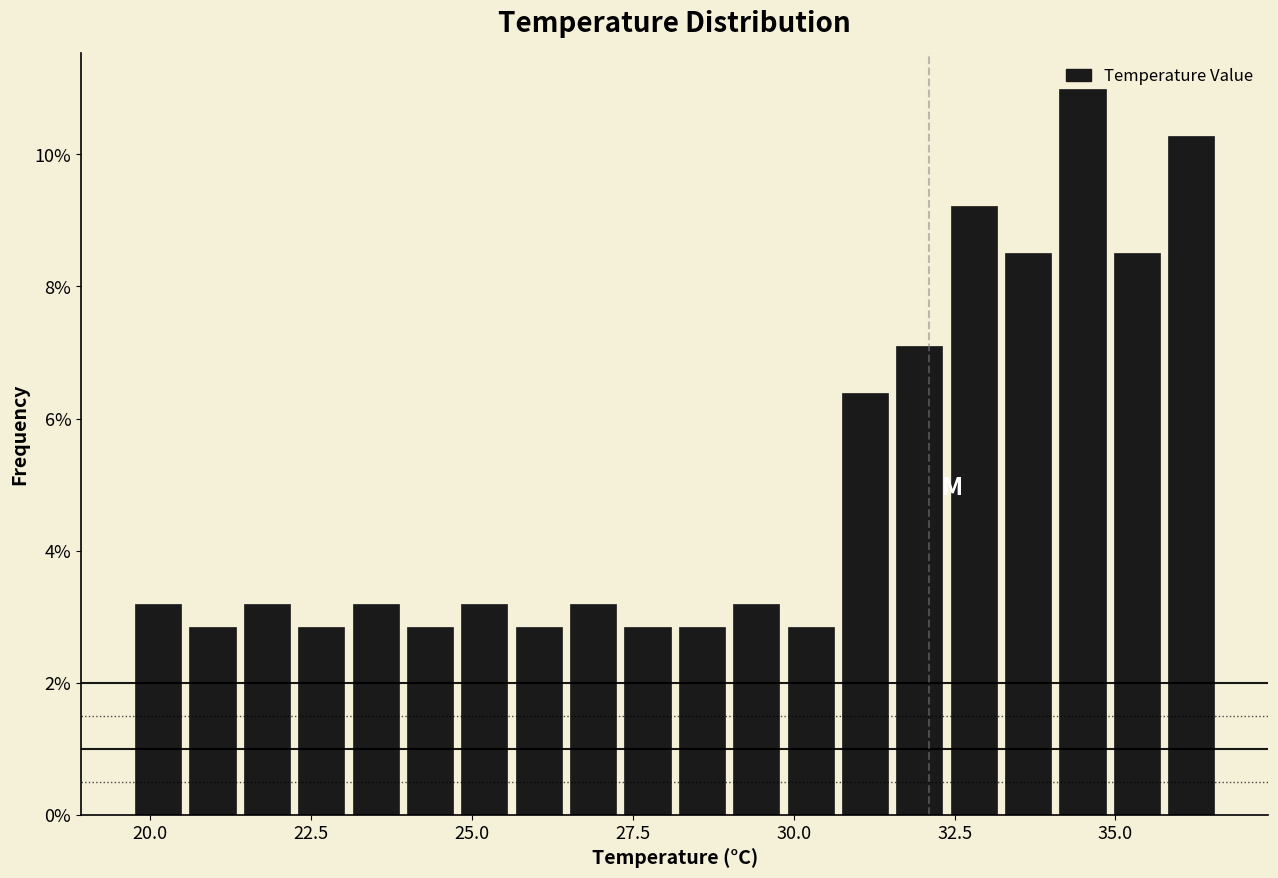

Around what value on the x-axis is the tallest bar? Give the approximate position of its centre, as read against the axis.

34.5